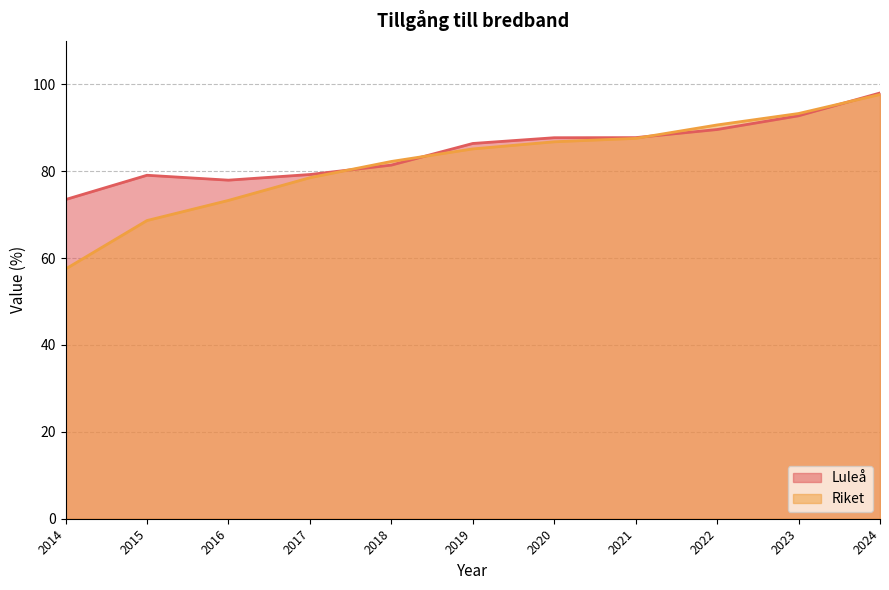

The Luleå series shows 92.8 at 2023. True or false?

True